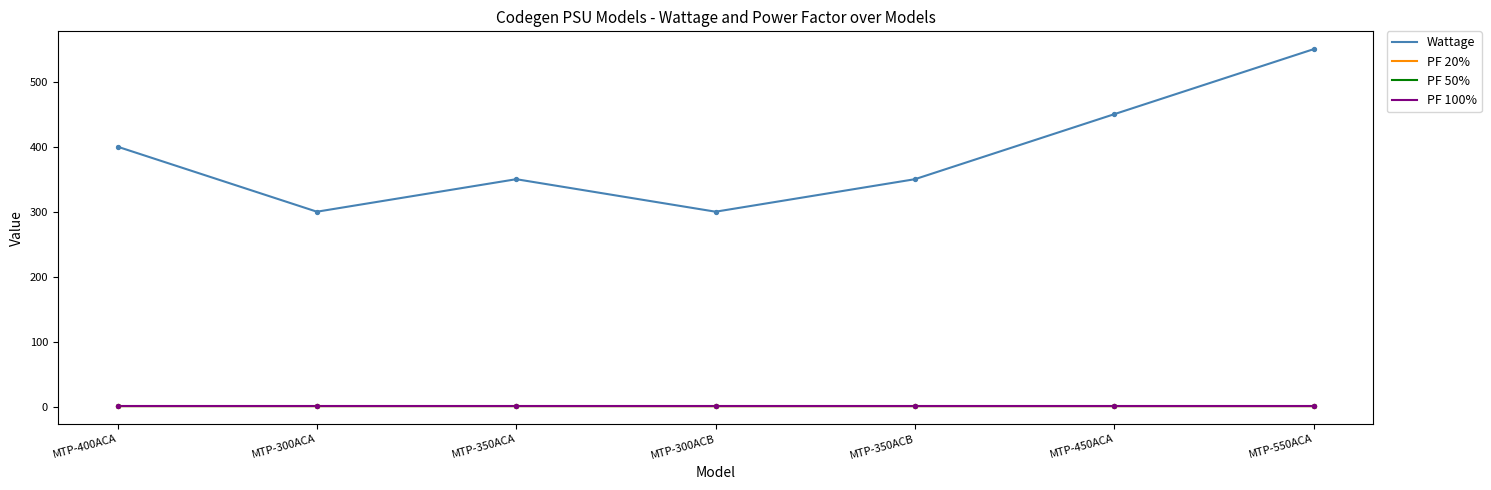

What is the total value across all series at MTP-400ACA?

403.0